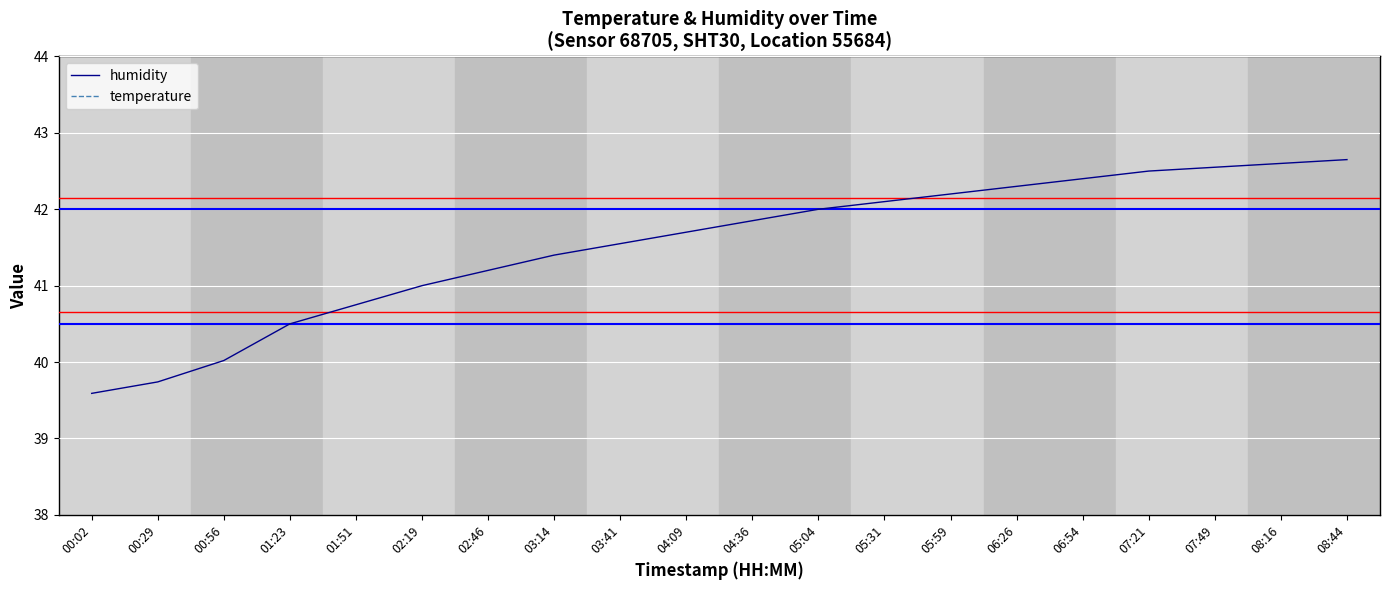

What is the value of the humidity point at the 11th from the left?

41.9